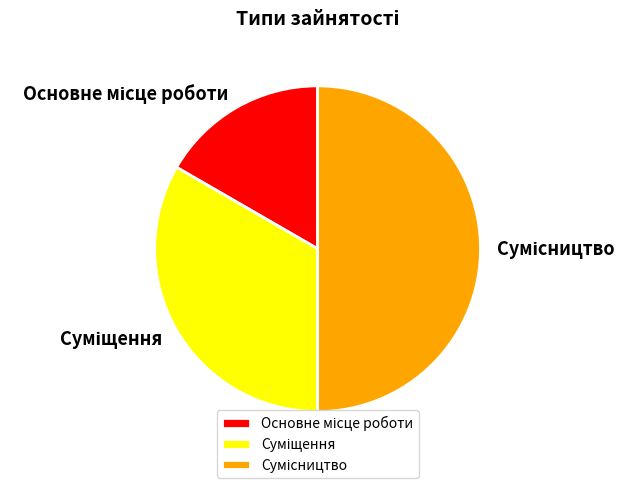

What portion of the pie excludes Основне місце роботи?

83.3%